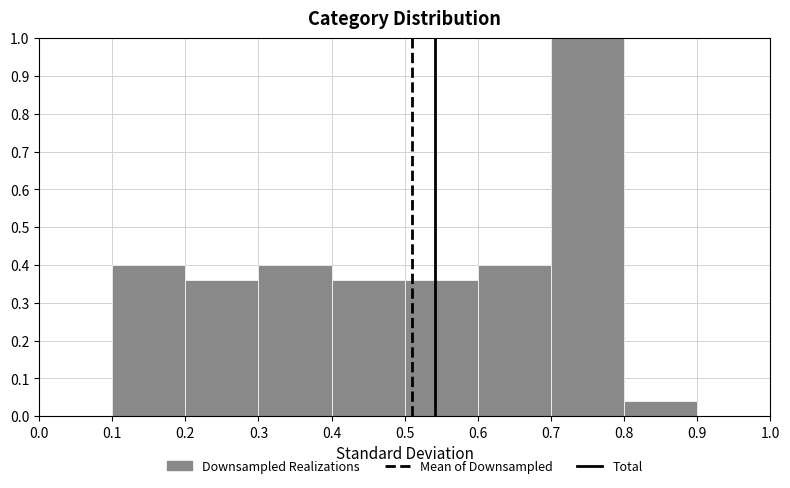

Reading left to right, transcribe this chart: for each bar, give the range it covers on the x-axis and its height. The values are not printed on the chart, so give them approximately, as read against the axis.

0.0 to 0.1: 0
0.1 to 0.2: 0.40
0.2 to 0.3: 0.36
0.3 to 0.4: 0.40
0.4 to 0.5: 0.36
0.5 to 0.6: 0.36
0.6 to 0.7: 0.40
0.7 to 0.8: 1.00
0.8 to 0.9: 0.04
0.9 to 1.0: 0